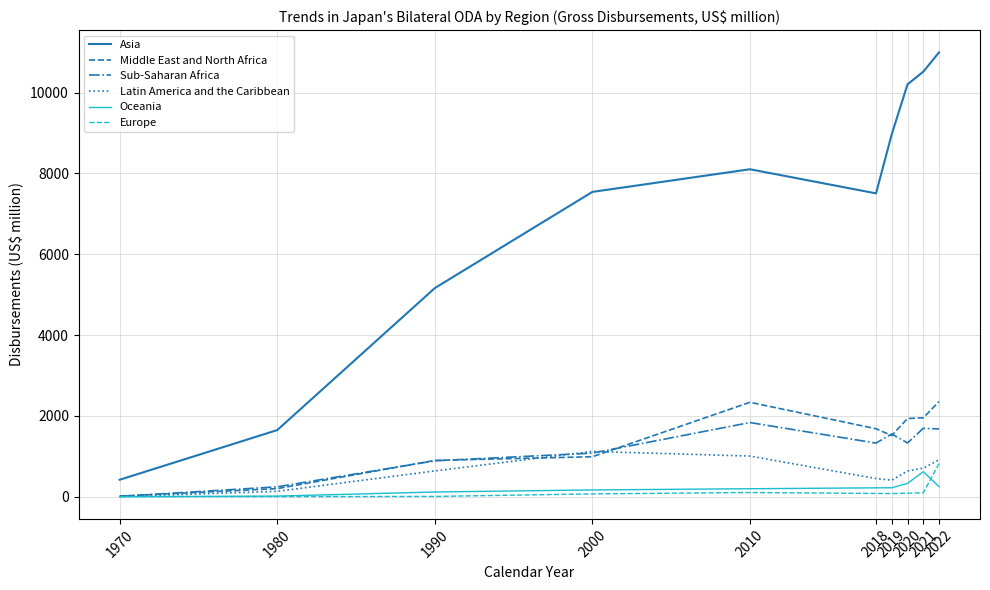

What is the total value across all series at 2022?

17008.5